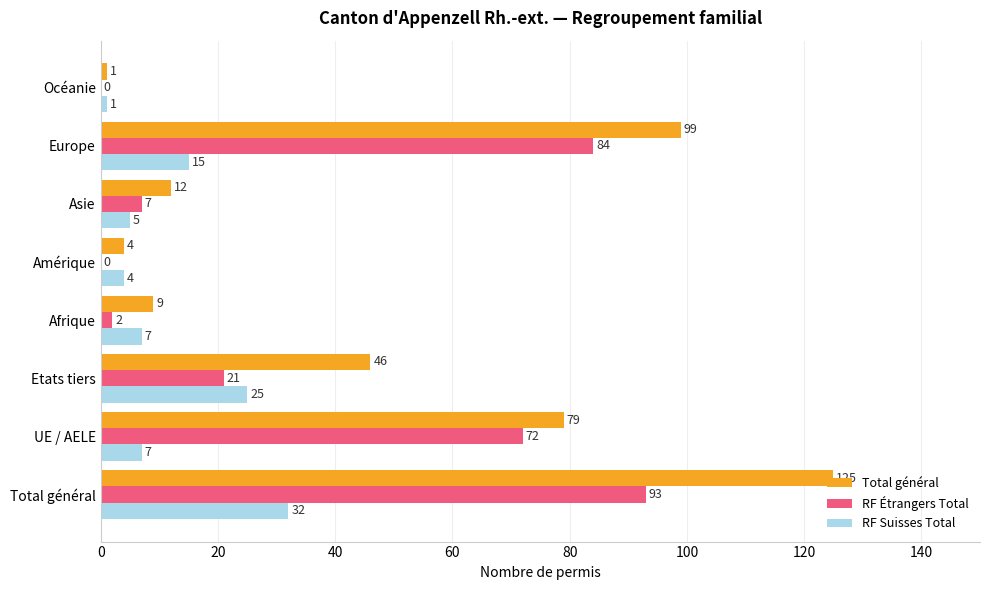

Count the number of categories in the chart.

8